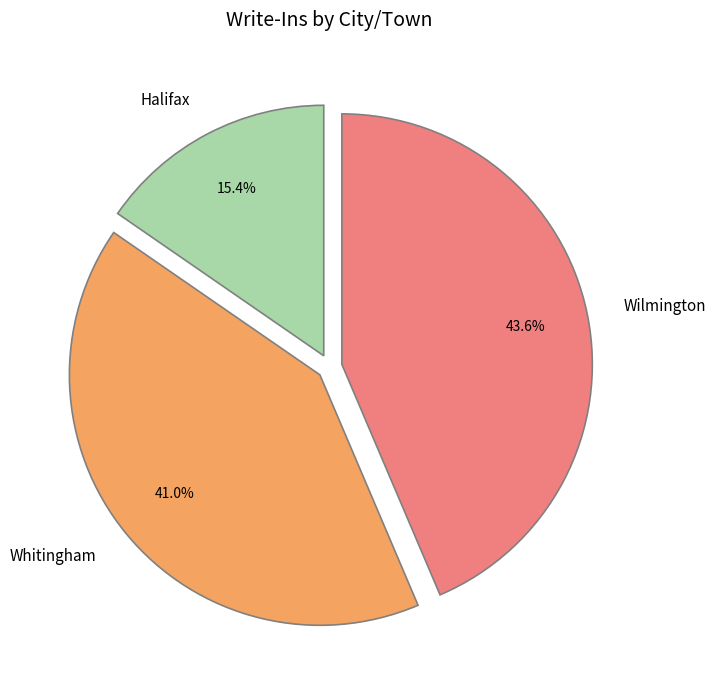

Is Whitingham the majority of the pie?

No